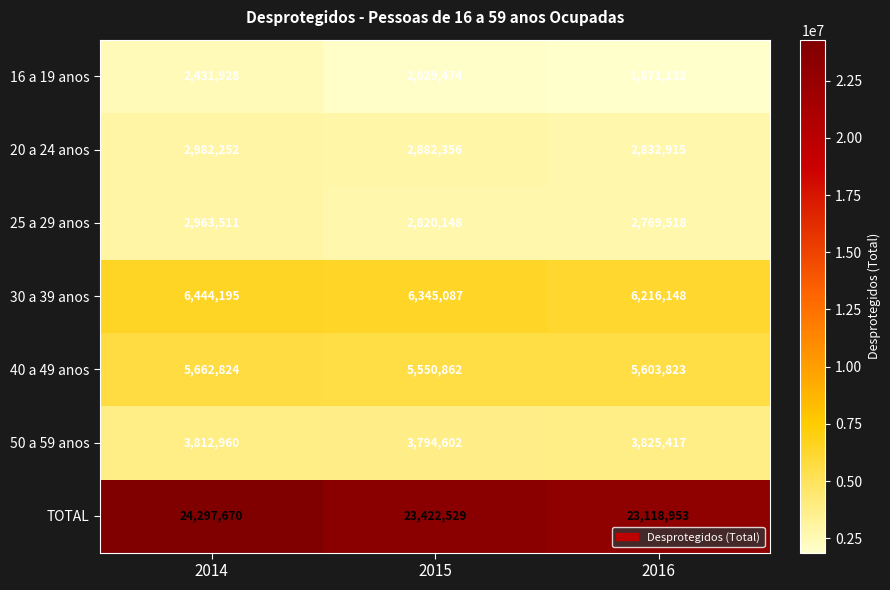

Which series has the largest total across all categories?

TOTAL